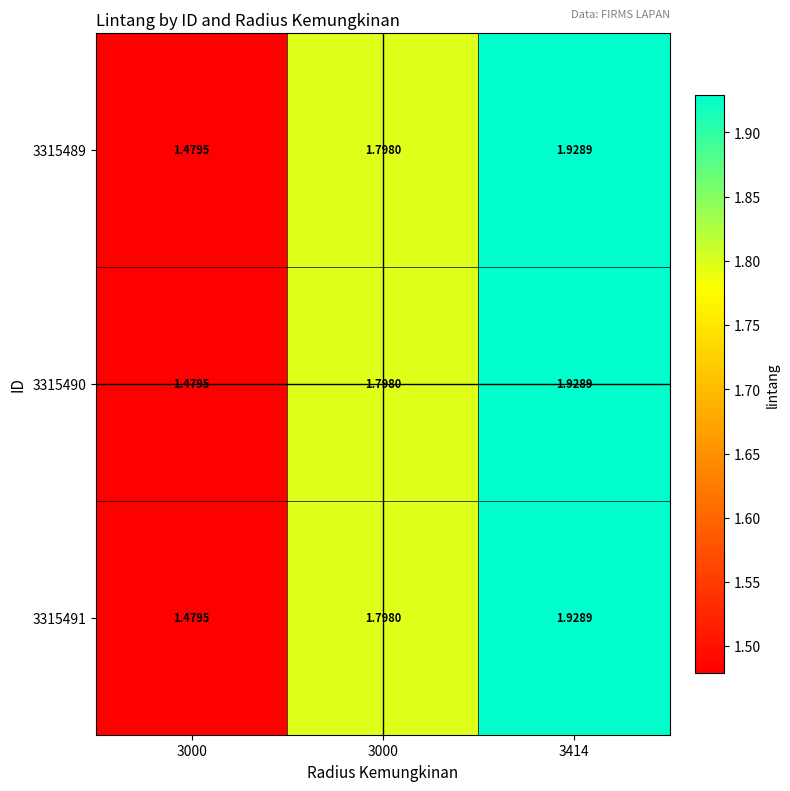

Which has a higher value, 3000 or 3000?

3000